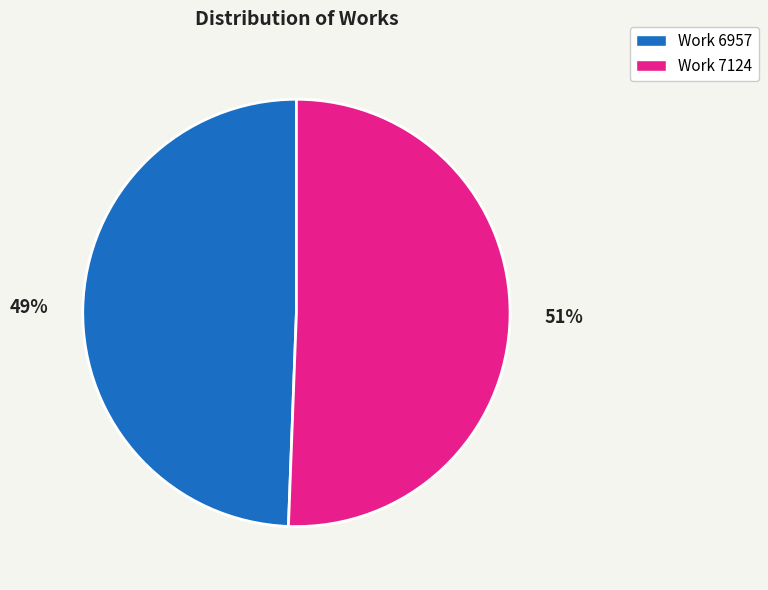

To the nearest percent, what is the combined percentage of Work 6957 and Work 7124?

100%